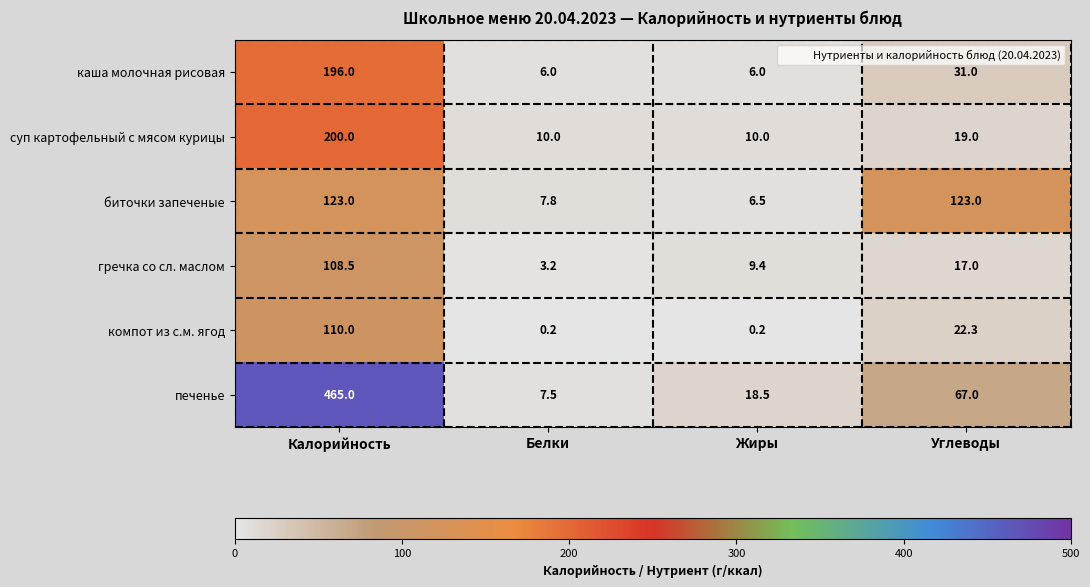

The value of биточки запеченые at Белки is 7.8. True or false?

True